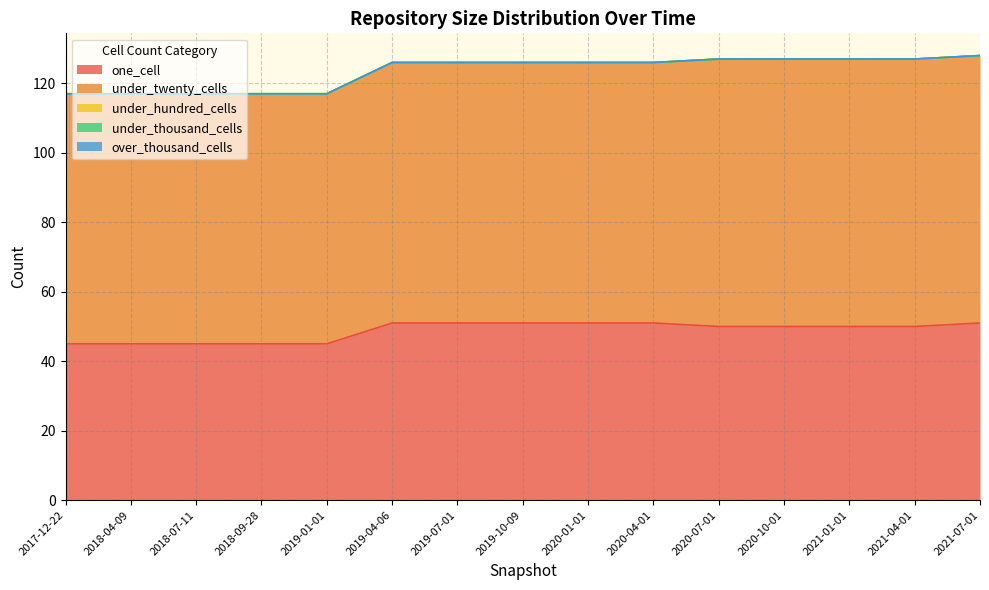

Reading right to left, extract all data points from this chart.

one_cell: 2021-07-01=51	2021-04-01=50	2021-01-01=50	2020-10-01=50	2020-07-01=50	2020-04-01=51	2020-01-01=51	2019-10-09=51	2019-07-01=51	2019-04-06=51	2019-01-01=45	2018-09-28=45	2018-07-11=45	2018-04-09=45	2017-12-22=45
under_twenty_cells: 2021-07-01=77	2021-04-01=77	2021-01-01=77	2020-10-01=77	2020-07-01=77	2020-04-01=75	2020-01-01=75	2019-10-09=75	2019-07-01=75	2019-04-06=75	2019-01-01=72	2018-09-28=72	2018-07-11=72	2018-04-09=72	2017-12-22=72
under_hundred_cells: 2021-07-01=0	2021-04-01=0	2021-01-01=0	2020-10-01=0	2020-07-01=0	2020-04-01=0	2020-01-01=0	2019-10-09=0	2019-07-01=0	2019-04-06=0	2019-01-01=0	2018-09-28=0	2018-07-11=0	2018-04-09=0	2017-12-22=0
under_thousand_cells: 2021-07-01=0	2021-04-01=0	2021-01-01=0	2020-10-01=0	2020-07-01=0	2020-04-01=0	2020-01-01=0	2019-10-09=0	2019-07-01=0	2019-04-06=0	2019-01-01=0	2018-09-28=0	2018-07-11=0	2018-04-09=0	2017-12-22=0
over_thousand_cells: 2021-07-01=0	2021-04-01=0	2021-01-01=0	2020-10-01=0	2020-07-01=0	2020-04-01=0	2020-01-01=0	2019-10-09=0	2019-07-01=0	2019-04-06=0	2019-01-01=0	2018-09-28=0	2018-07-11=0	2018-04-09=0	2017-12-22=0